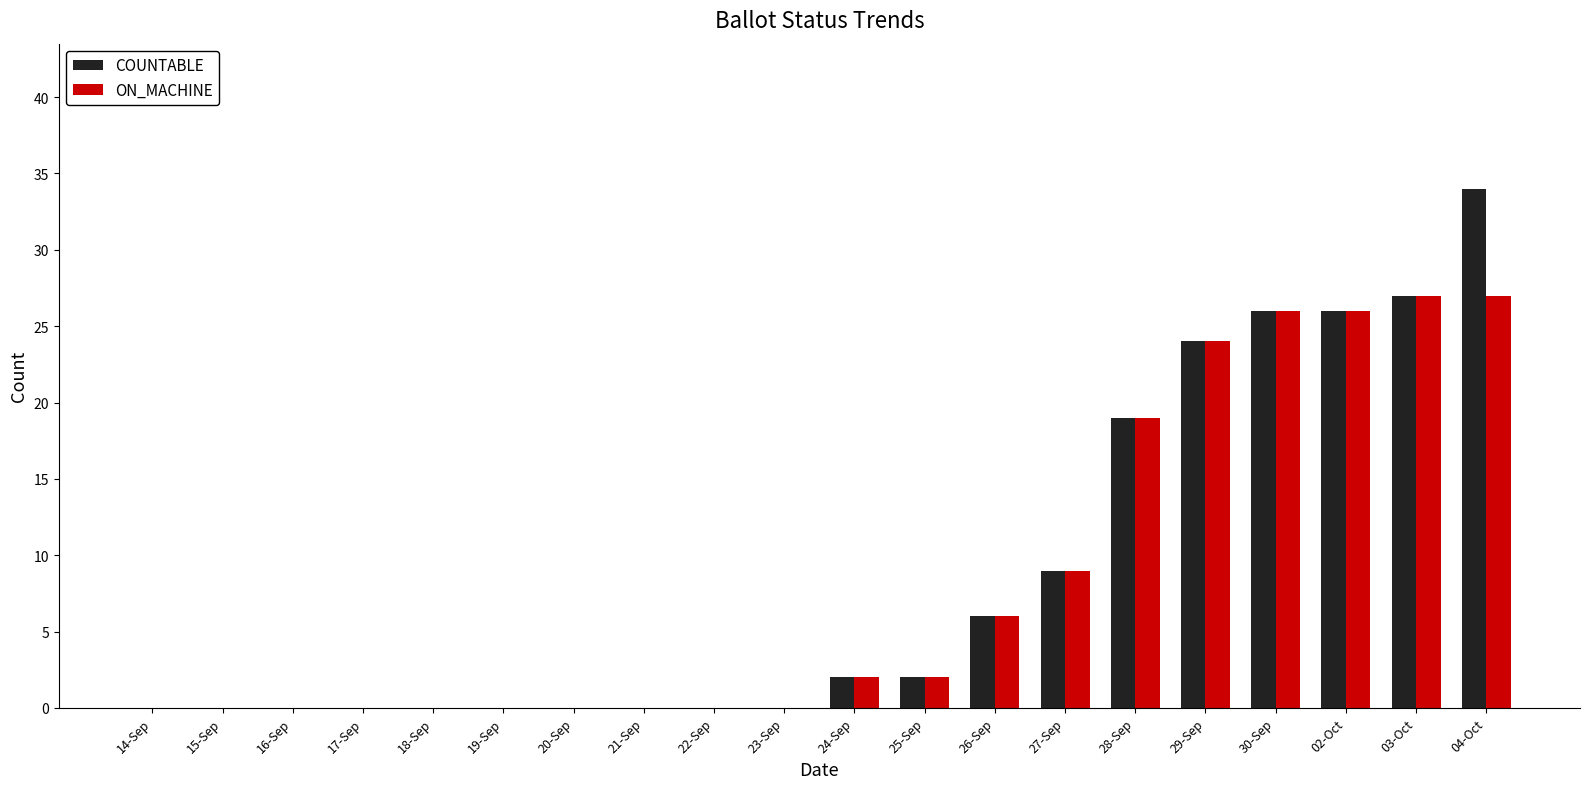

Are the bars grouped side by side (vs. stacked)?

Yes